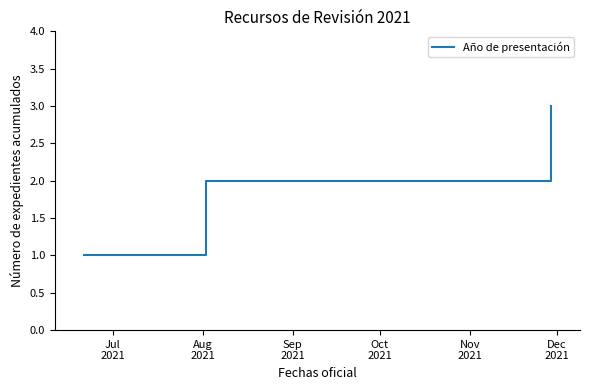

What is the greatest value displayed?

3